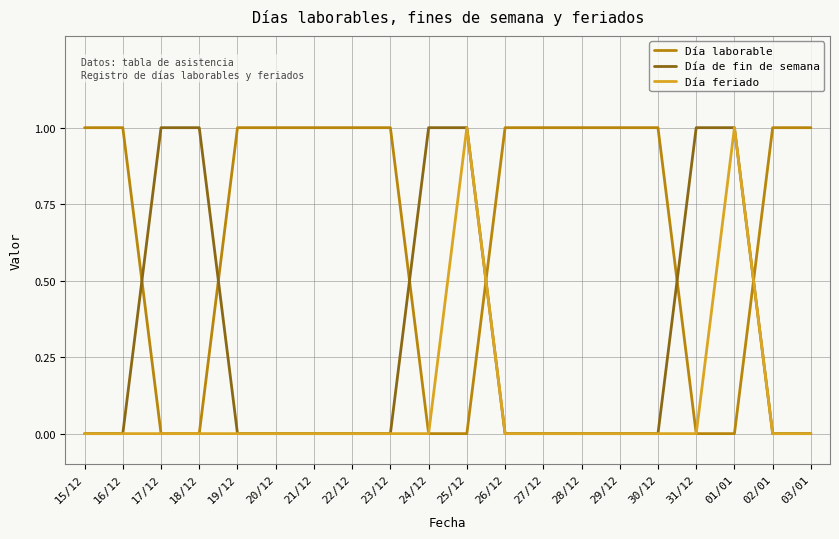

Which series changed the most between 25/12 and 31/12?

Día feriado